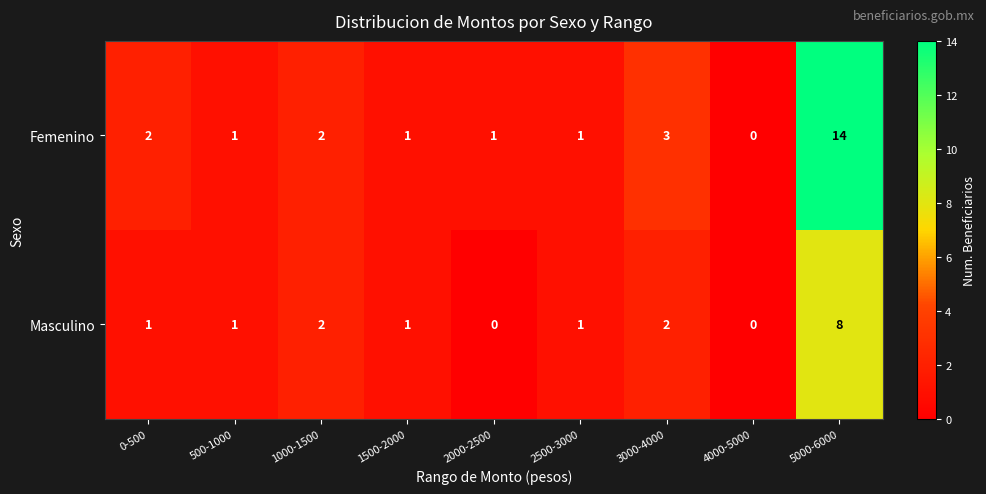

What is the difference between the maximum and second lowest values in the Masculino series?

8